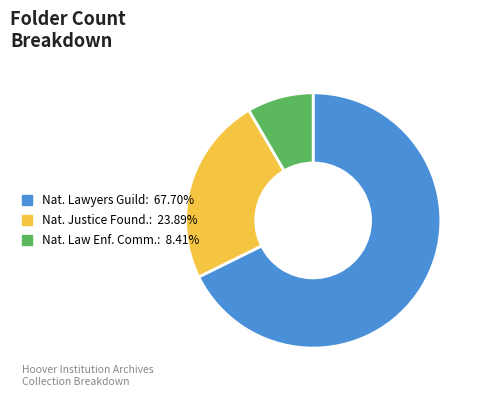

Is there any slice that represents more than half of the pie?

Yes